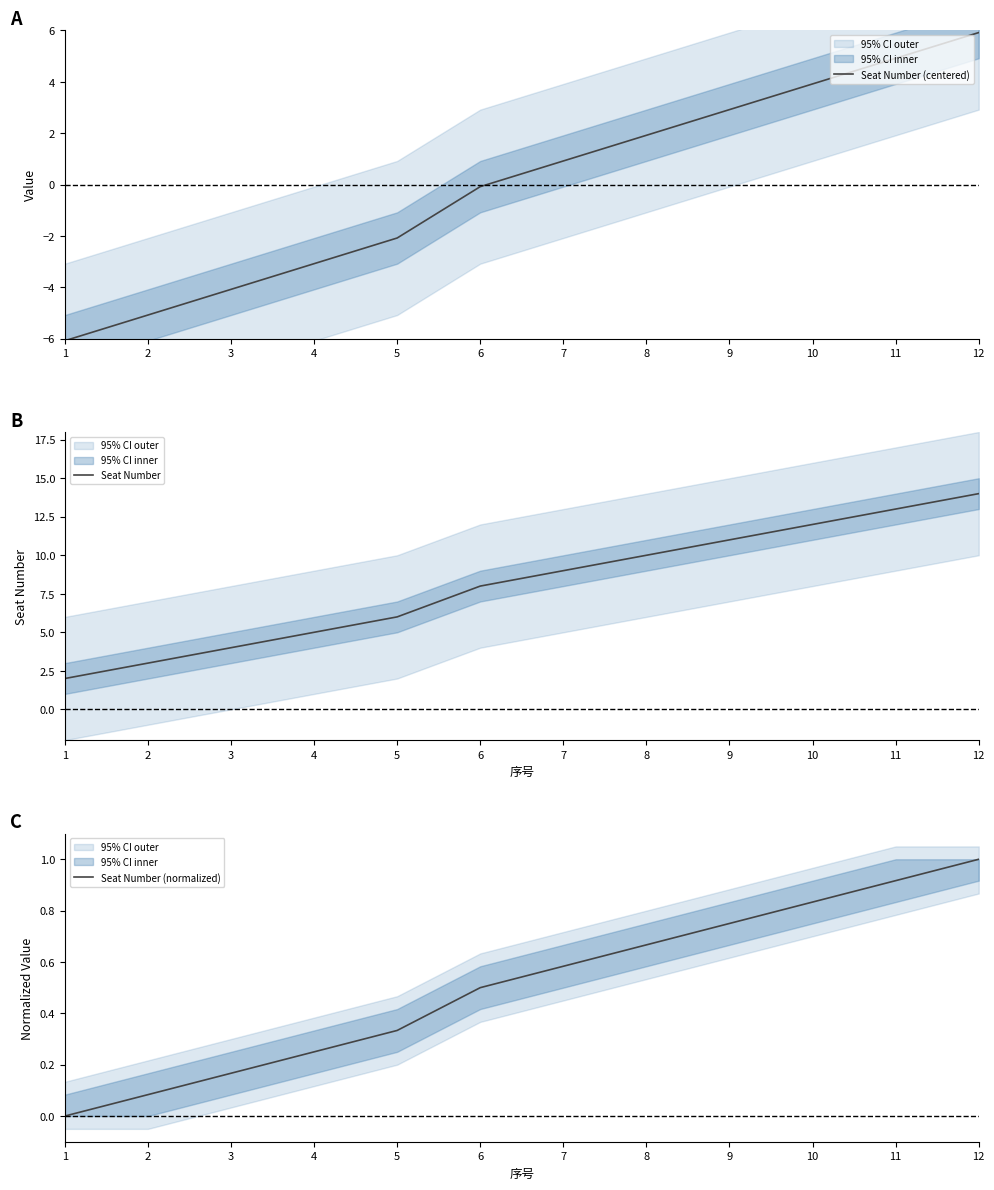

What is the difference between the second highest and minimum values in the Seat Number (centered) series?

11.0